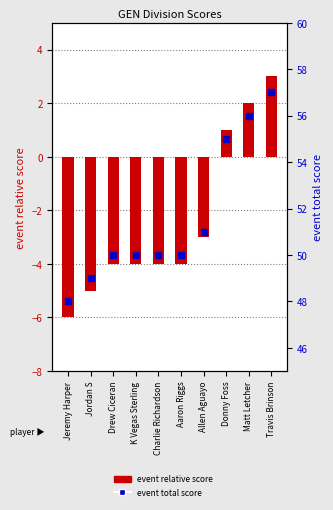

Which series has the largest total across all categories?

event total score